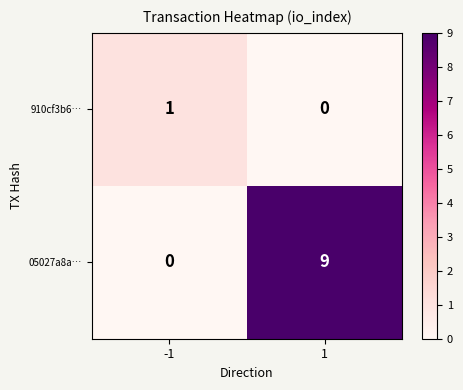

The 910cf3b6… series shows 0 at 1. True or false?

True